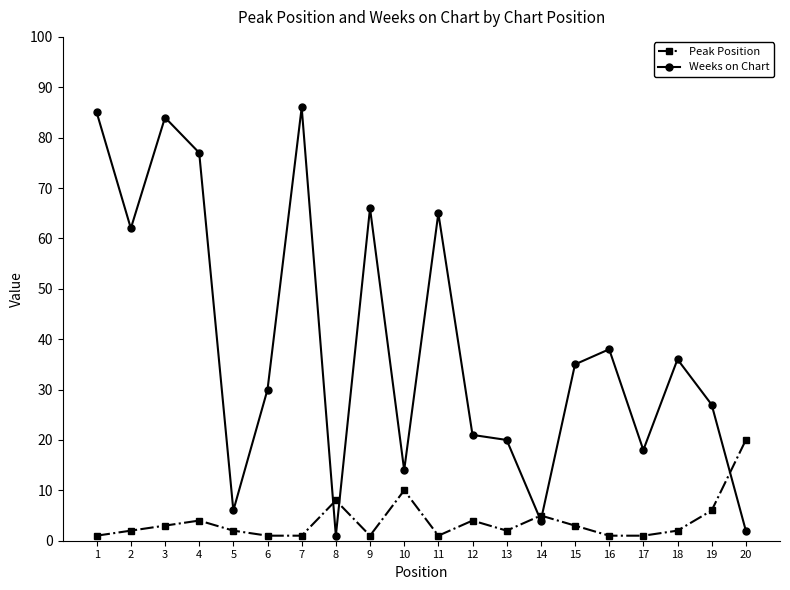

How many values in the Weeks on Chart series are below 35?

10